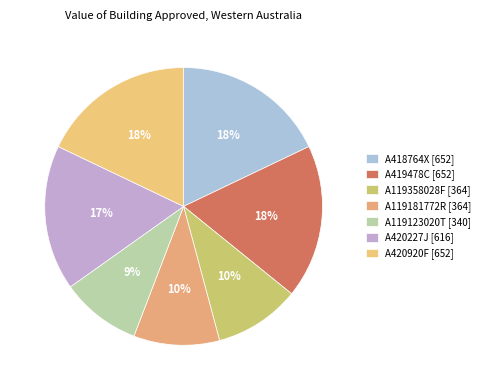

Between A119358028F [364] and A119181772R [364], which is larger?

A119358028F [364]